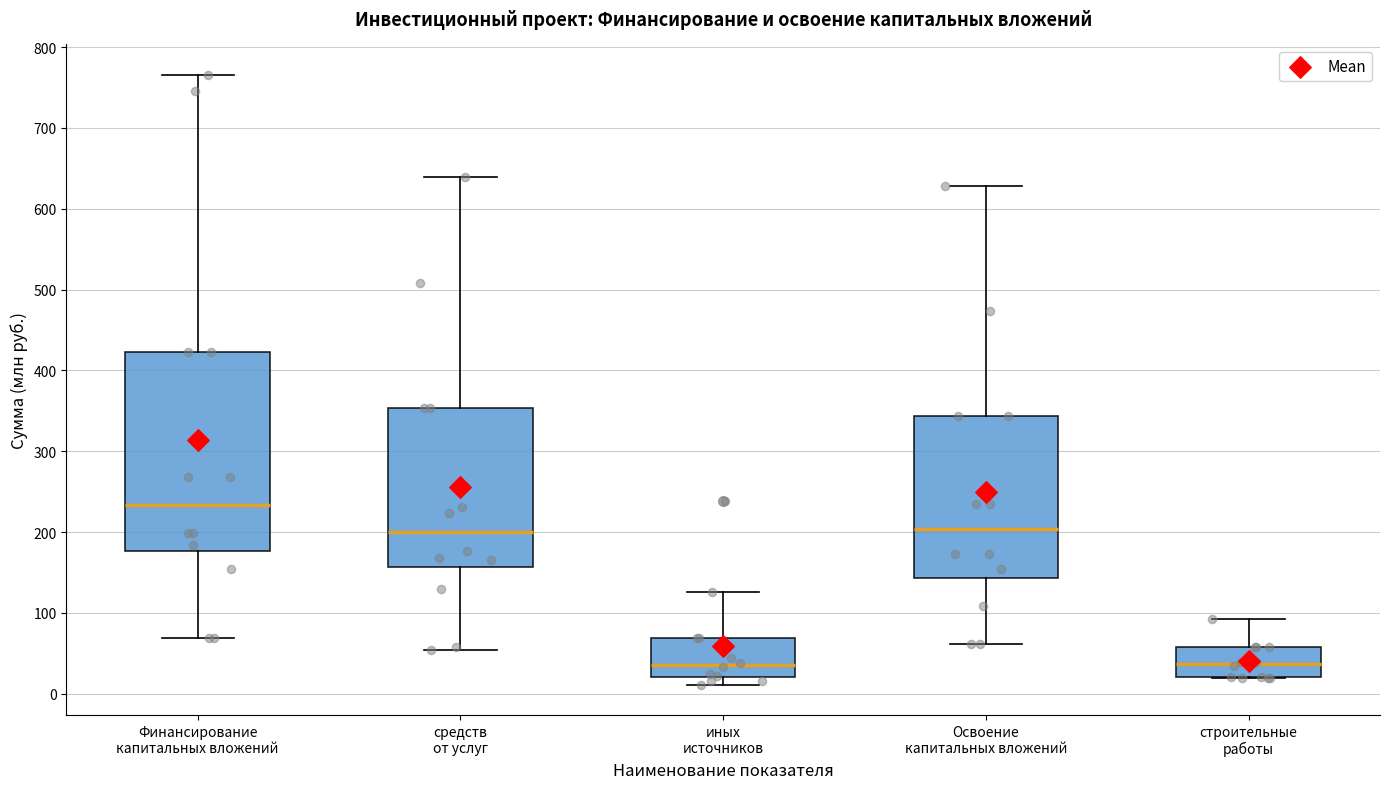

Reading left to right, transcribe this box plot: for each box, give where its median line is, the range the box spans, and where its two whiskers end, as read against the y-axis. The values are not printed on the chart, so give them approximately, as read against the axis.

Финансирование капитальных вложений: median 230, box 180 to 420, whiskers 70 to 770
средств от услуг: median 200, box 160 to 350, whiskers 50 to 640
иных источников: median 40, box 20 to 70, whiskers 10 to 130
Освоение капитальных вложений: median 200, box 140 to 340, whiskers 60 to 630
строительные работы: median 40, box 20 to 60, whiskers 20 to 90